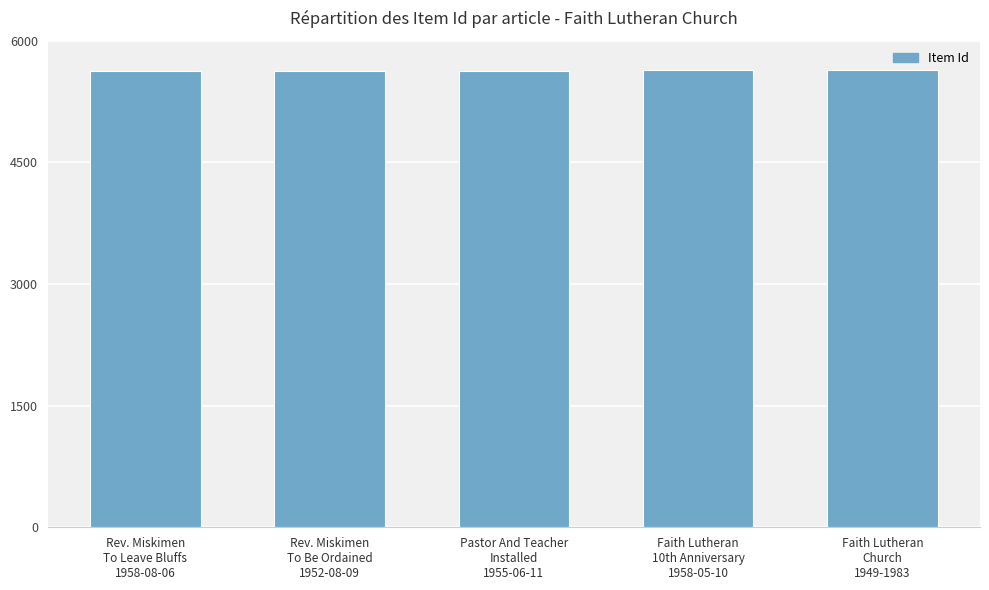

What is the minimum value shown in the chart?

5626